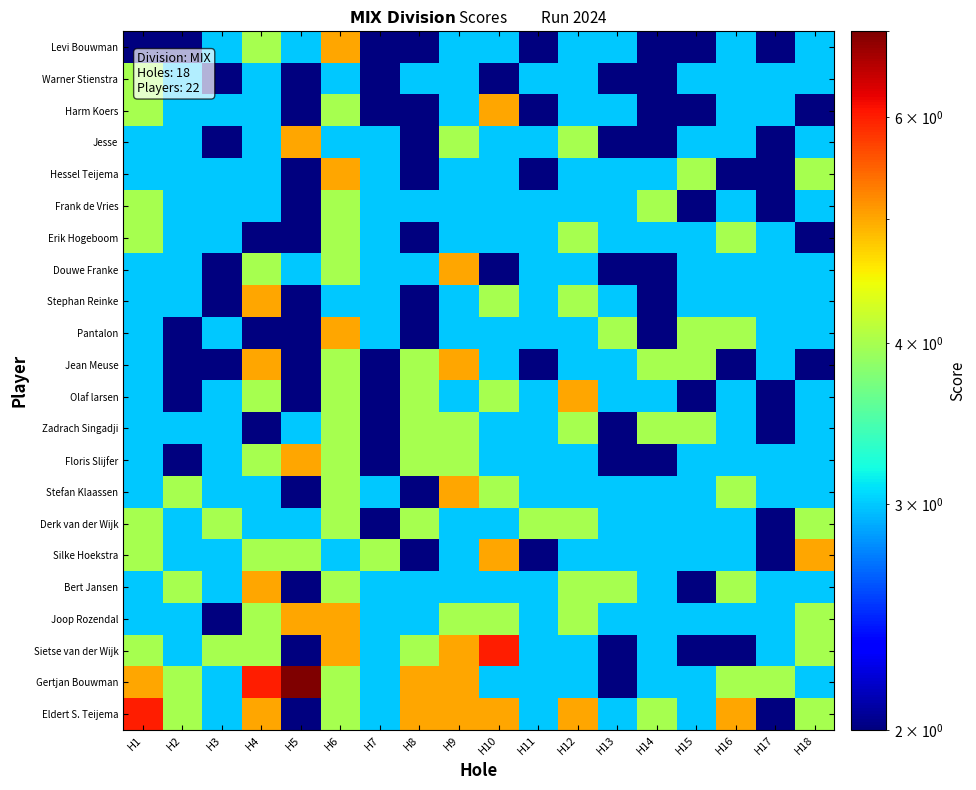

What is the minimum value shown in the chart?

2